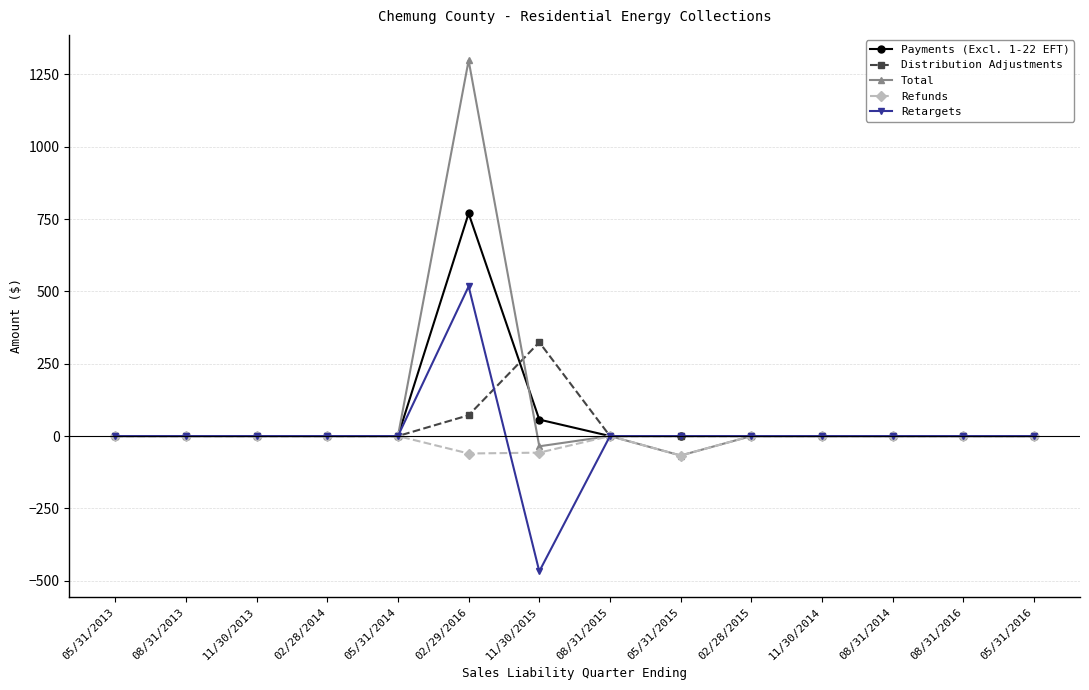

Does the chart display data point markers on the line(s)?

Yes